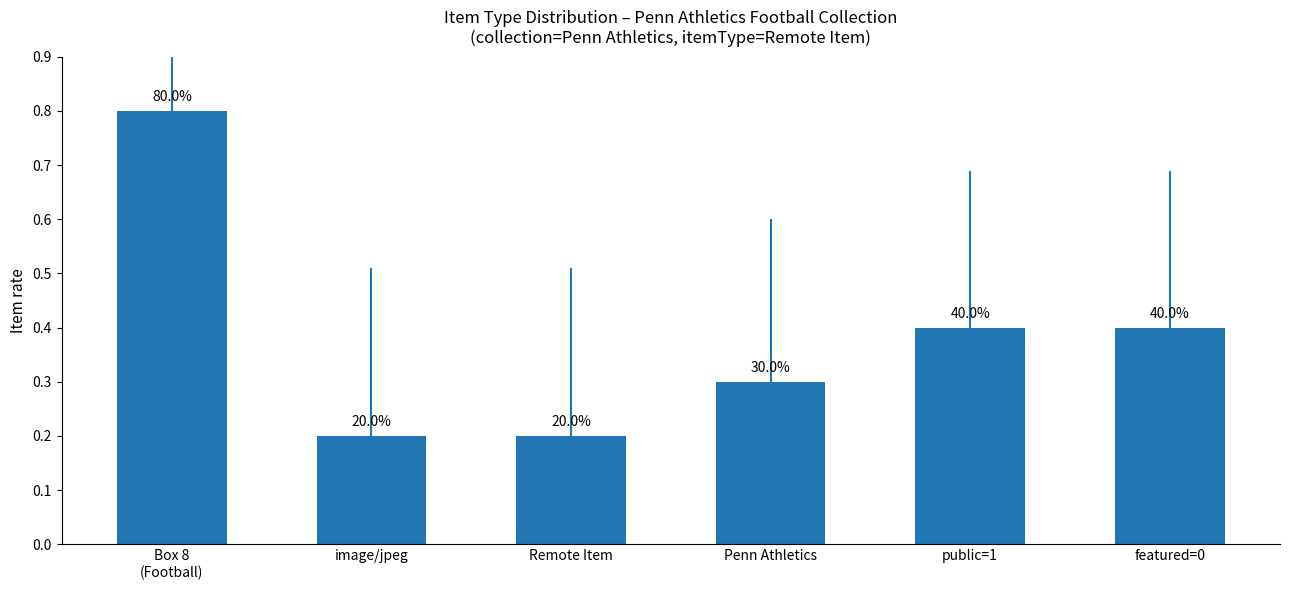

Reading left to right, what are all the values shown in this chart?

Box 8
(Football)=0.8	image/jpeg=0.2	Remote Item=0.2	Penn Athletics=0.3	public=1=0.4	featured=0=0.4